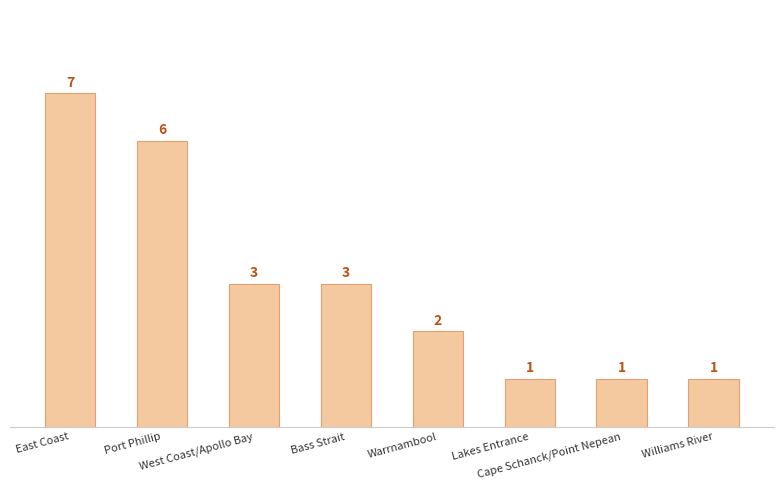

What is the value of the 6th bar from the left?

1